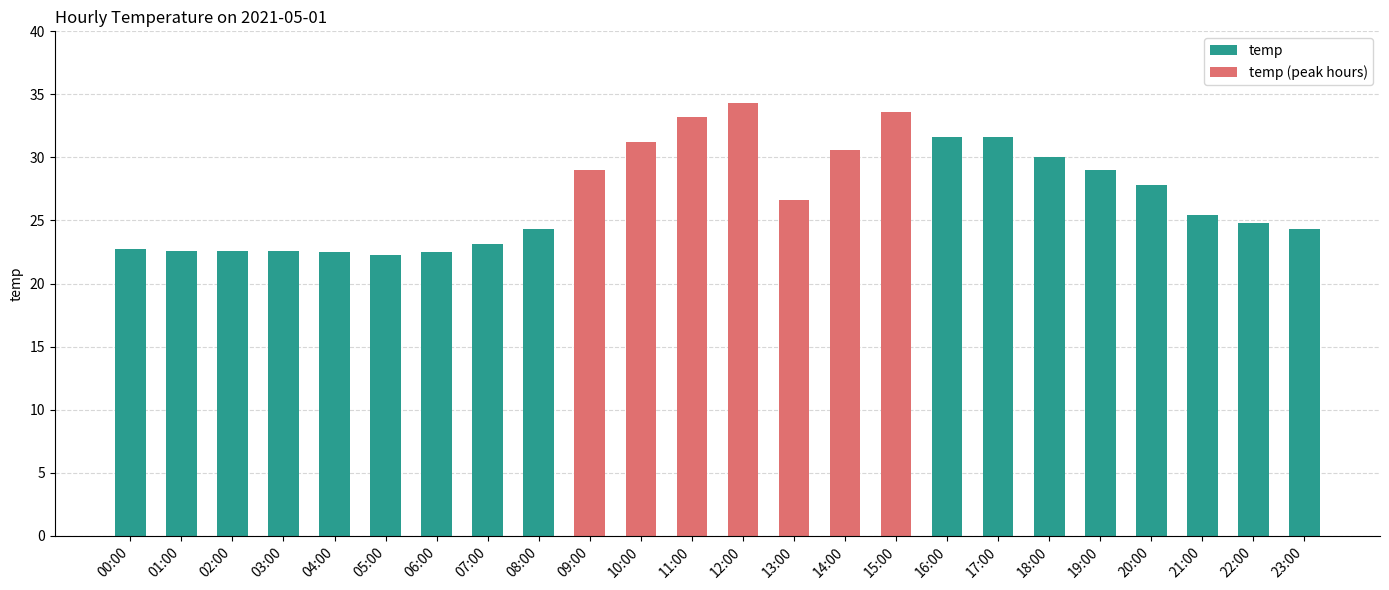

Reading left to right, extract all data points from this chart.

00:00=22.7	01:00=22.6	02:00=22.6	03:00=22.6	04:00=22.5	05:00=22.3	06:00=22.5	07:00=23.1	08:00=24.3	09:00=29.0	10:00=31.2	11:00=33.2	12:00=34.3	13:00=26.6	14:00=30.6	15:00=33.6	16:00=31.6	17:00=31.6	18:00=30.0	19:00=29.0	20:00=27.8	21:00=25.4	22:00=24.8	23:00=24.3